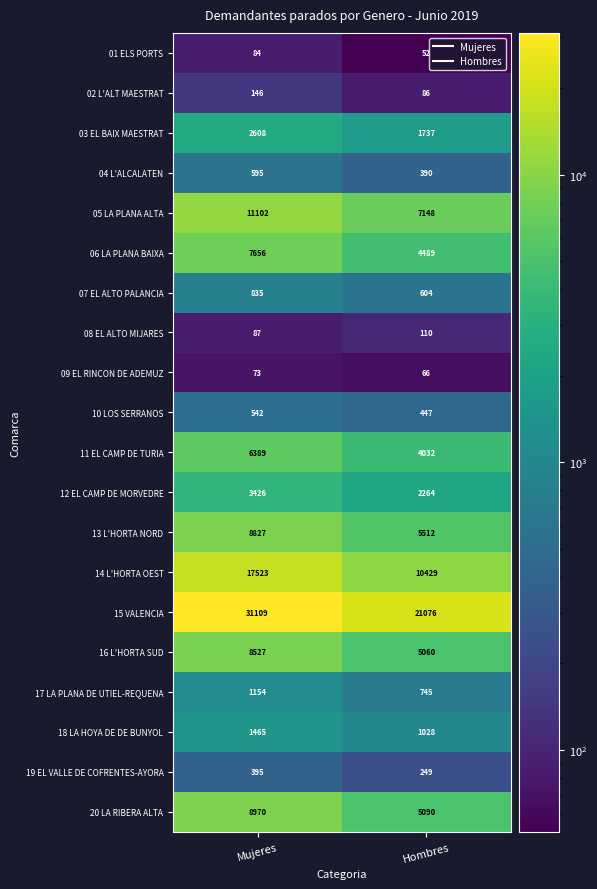

True or false: 10 LOS SERRANOS has a value of 643 at Hombres.

False